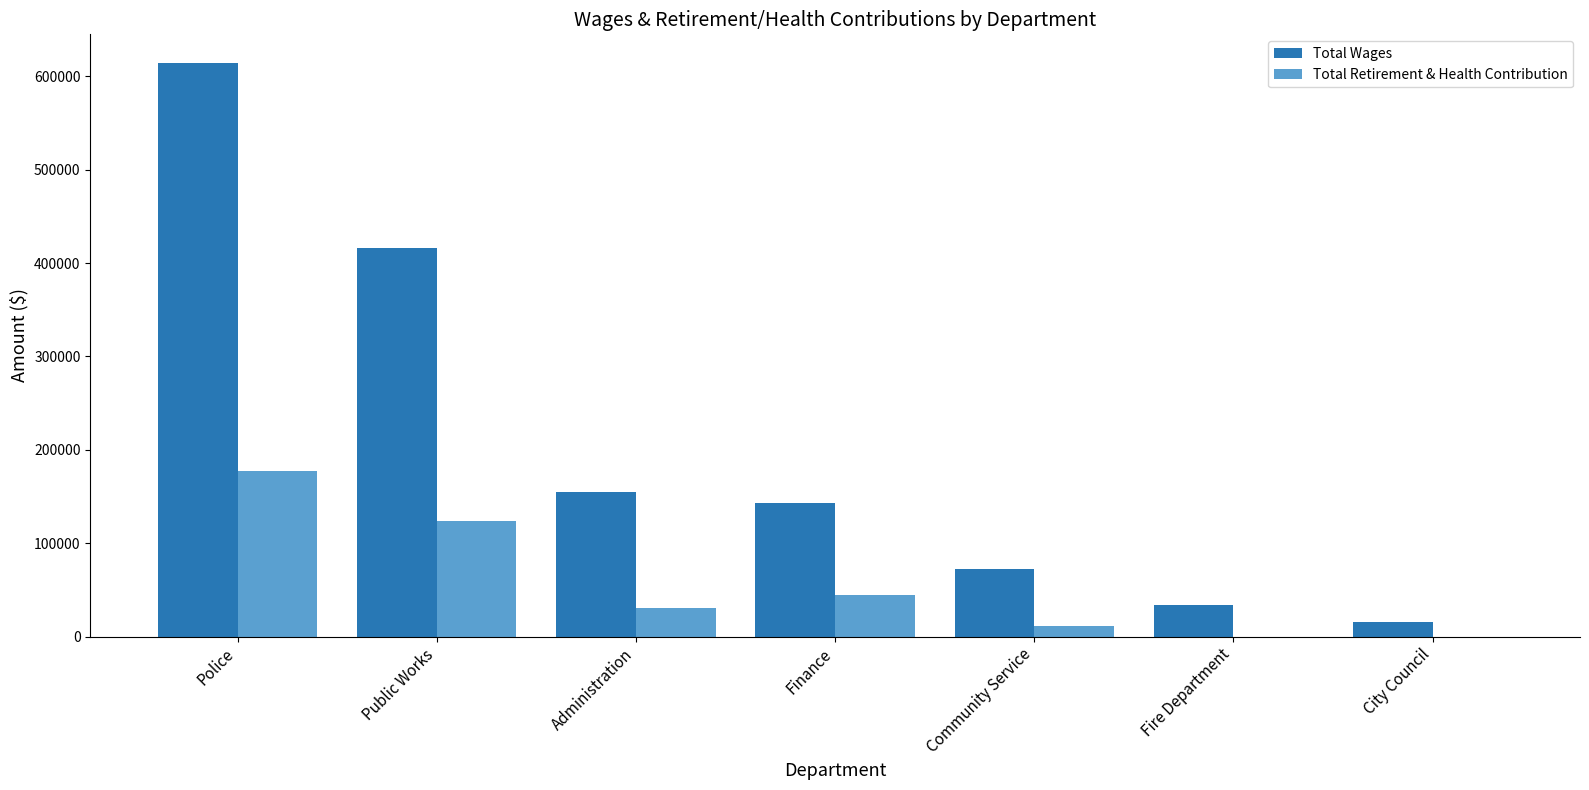

Which series has the widest spread of values?

Total Wages